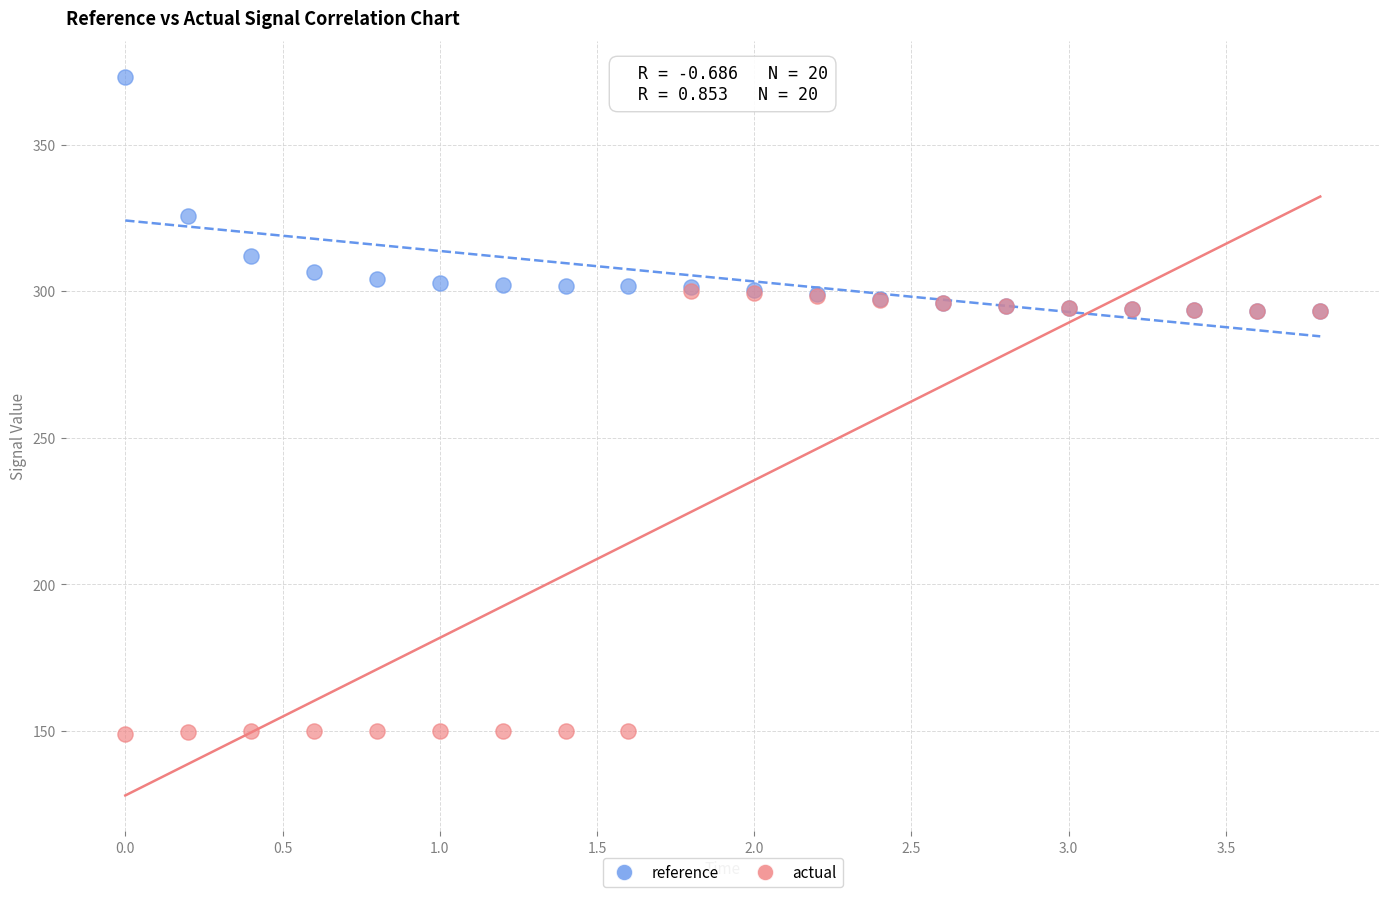

Which series contains the lowest Y value?

actual